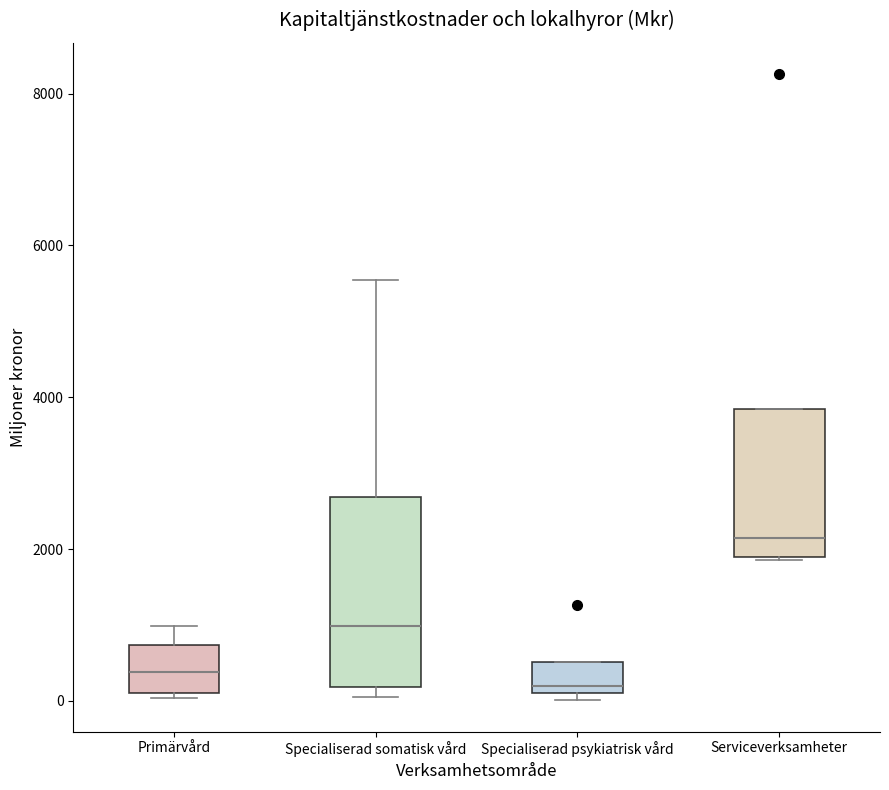

Comparing the boxes themselves (not the whiskers), which one is the tallest?

Specialiserad somatisk vård